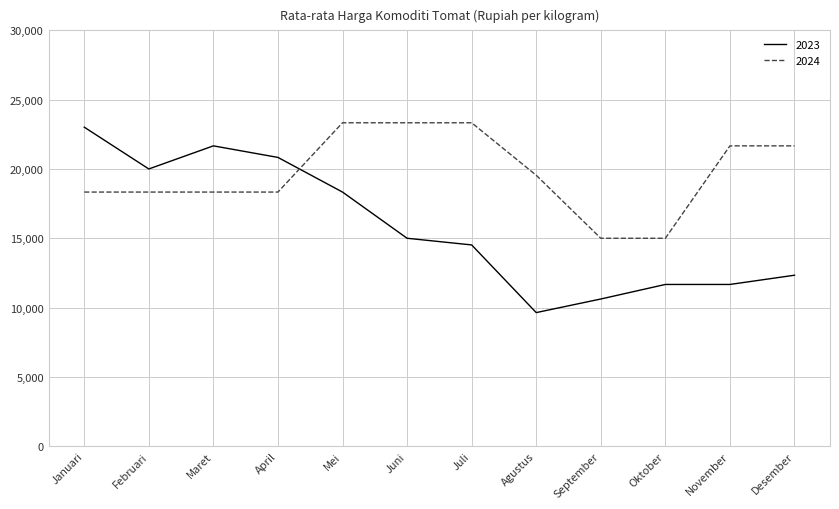

After their last crossing, which series has the higher values: 2023 or 2024?

2024